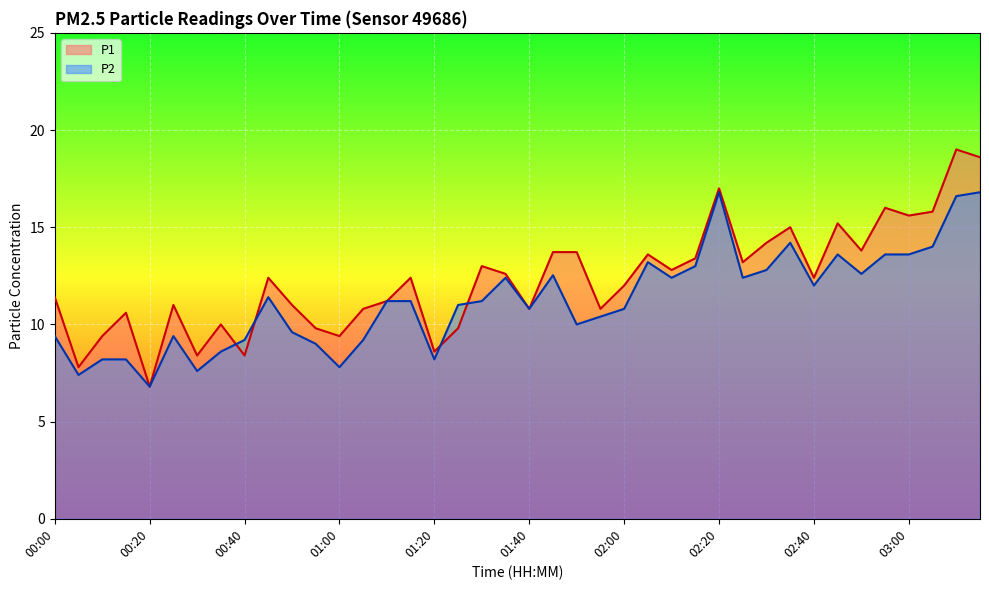

What are all the series names shown in the legend?

P1, P2